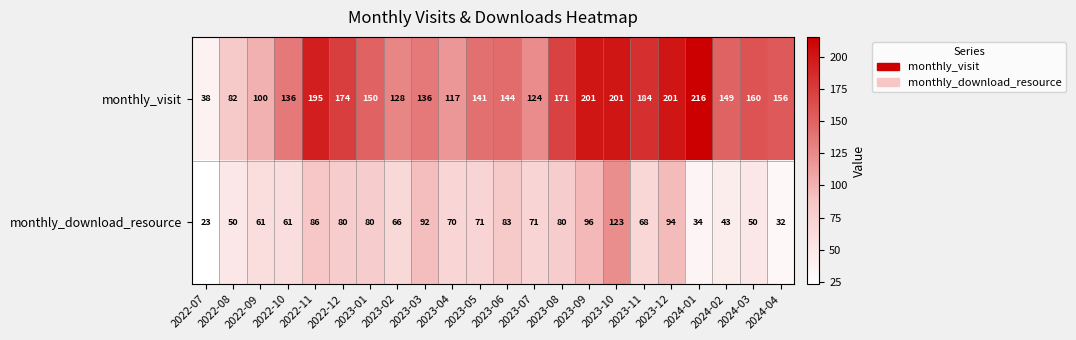

Which series has the largest total across all categories?

monthly_visit